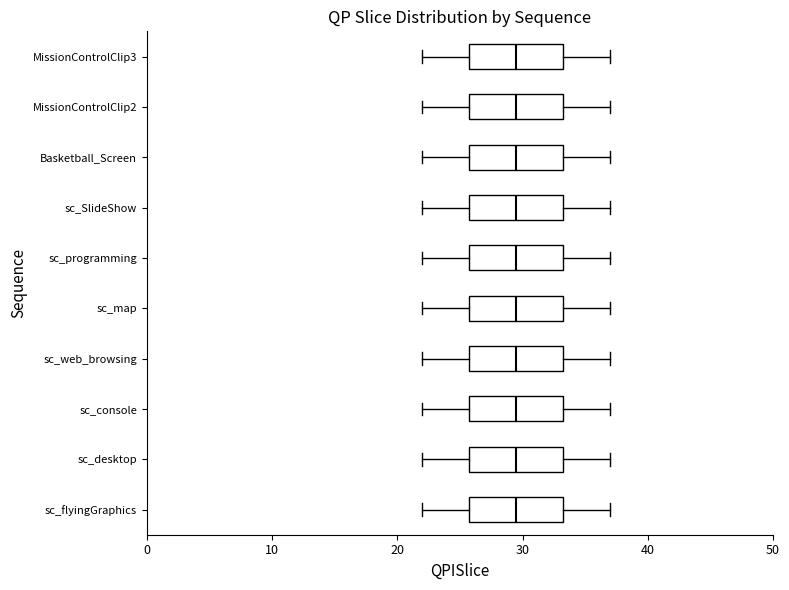

Reading bottom to top, read every box against the x-axis: the position of its median line, the range the box covers, and the ends of its whiskers. The values are not printed on the chart, so give them approximately, as read against the axis.

sc_flyingGraphics: median 30, box 26 to 33, whiskers 22 to 37
sc_desktop: median 30, box 26 to 33, whiskers 22 to 37
sc_console: median 30, box 26 to 33, whiskers 22 to 37
sc_web_browsing: median 30, box 26 to 33, whiskers 22 to 37
sc_map: median 30, box 26 to 33, whiskers 22 to 37
sc_programming: median 30, box 26 to 33, whiskers 22 to 37
sc_SlideShow: median 30, box 26 to 33, whiskers 22 to 37
Basketball_Screen: median 30, box 26 to 33, whiskers 22 to 37
MissionControlClip2: median 30, box 26 to 33, whiskers 22 to 37
MissionControlClip3: median 30, box 26 to 33, whiskers 22 to 37